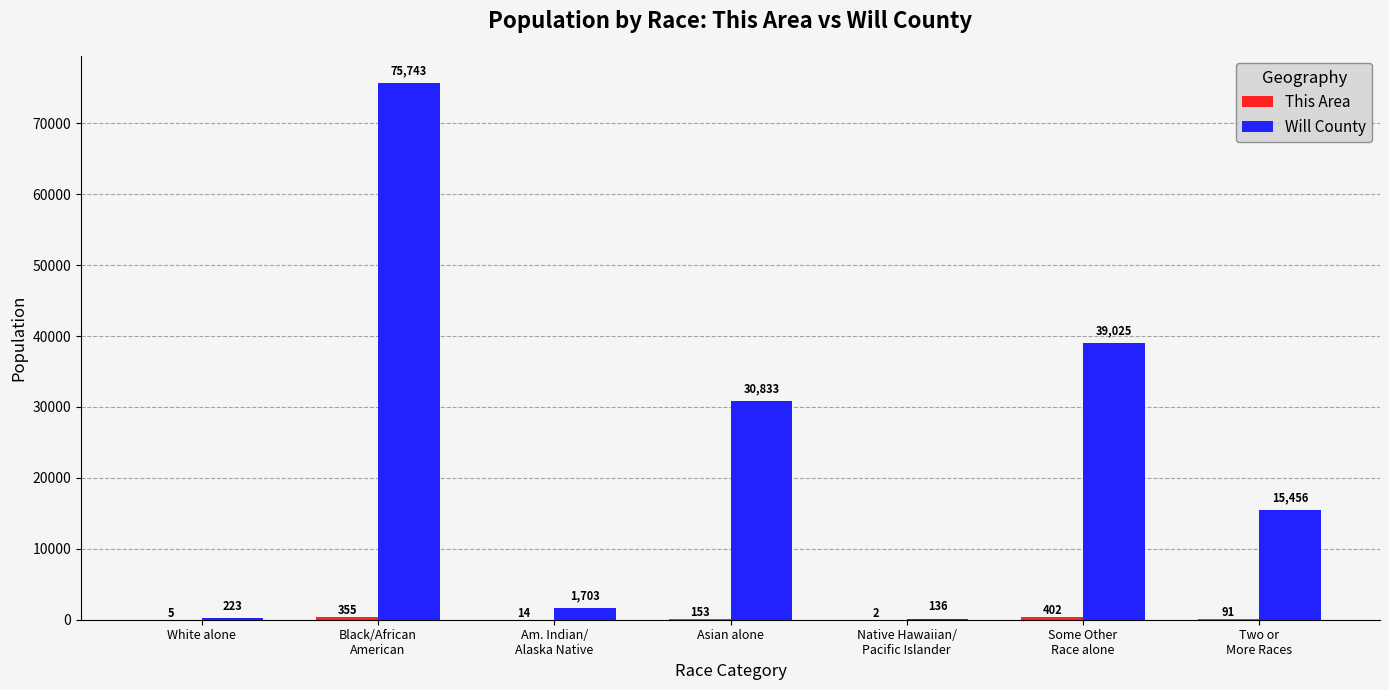

What is the sum of all Will County values?

163119